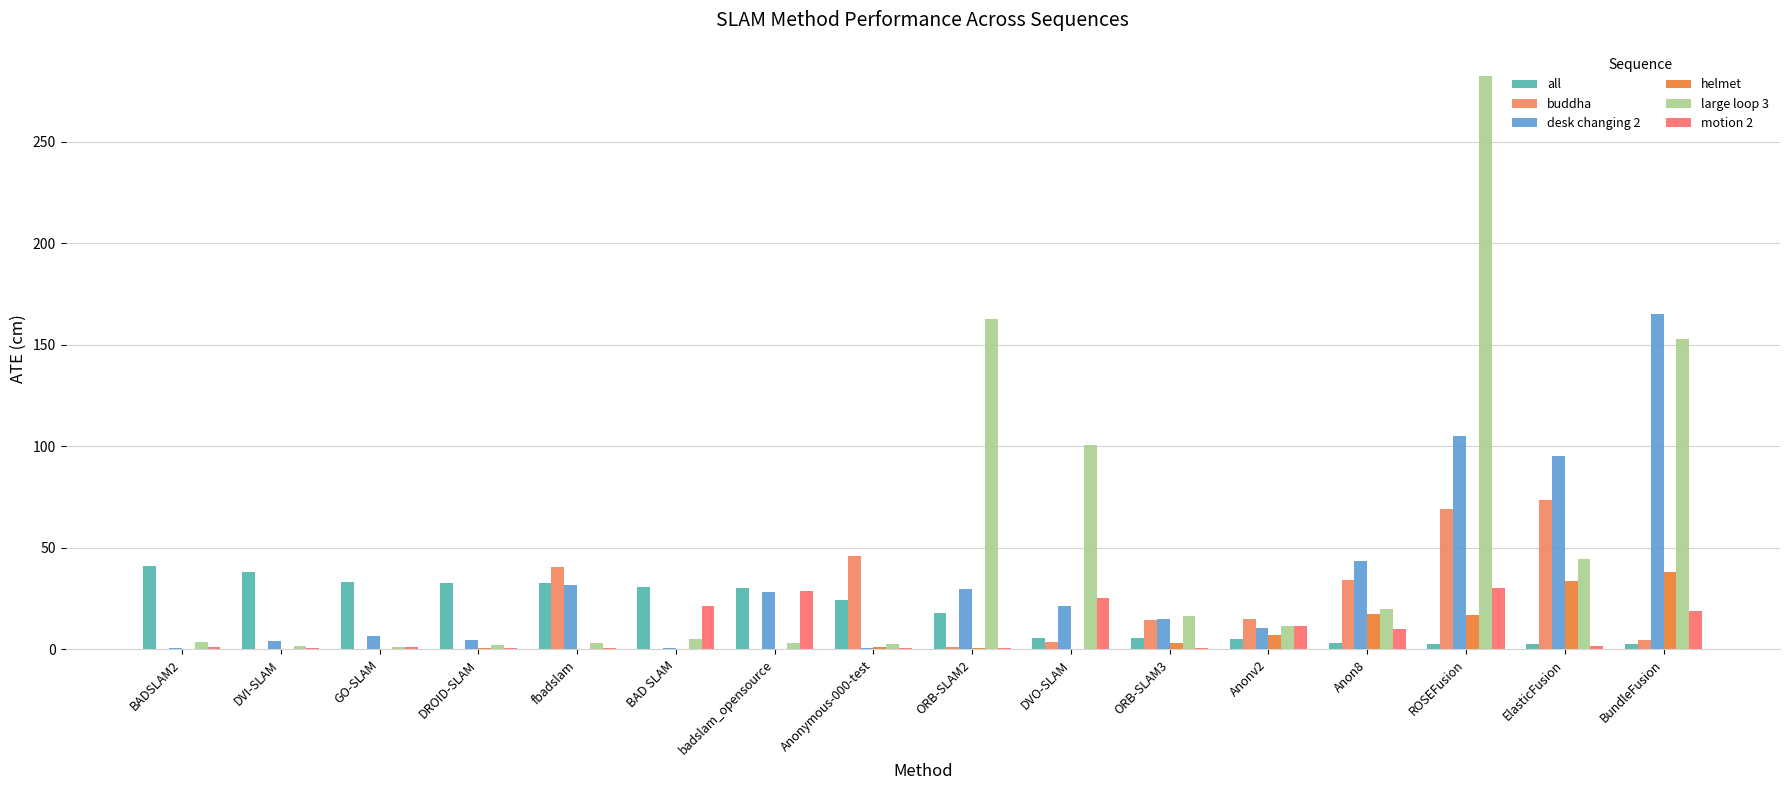

How many groups of bars are there?

16